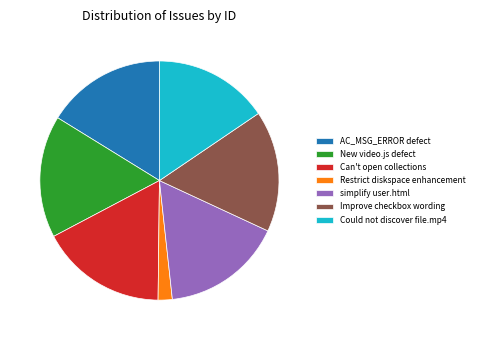

Do AC_MSG_ERROR defect and Restrict diskspace enhancement together represent more than half of the pie?

No